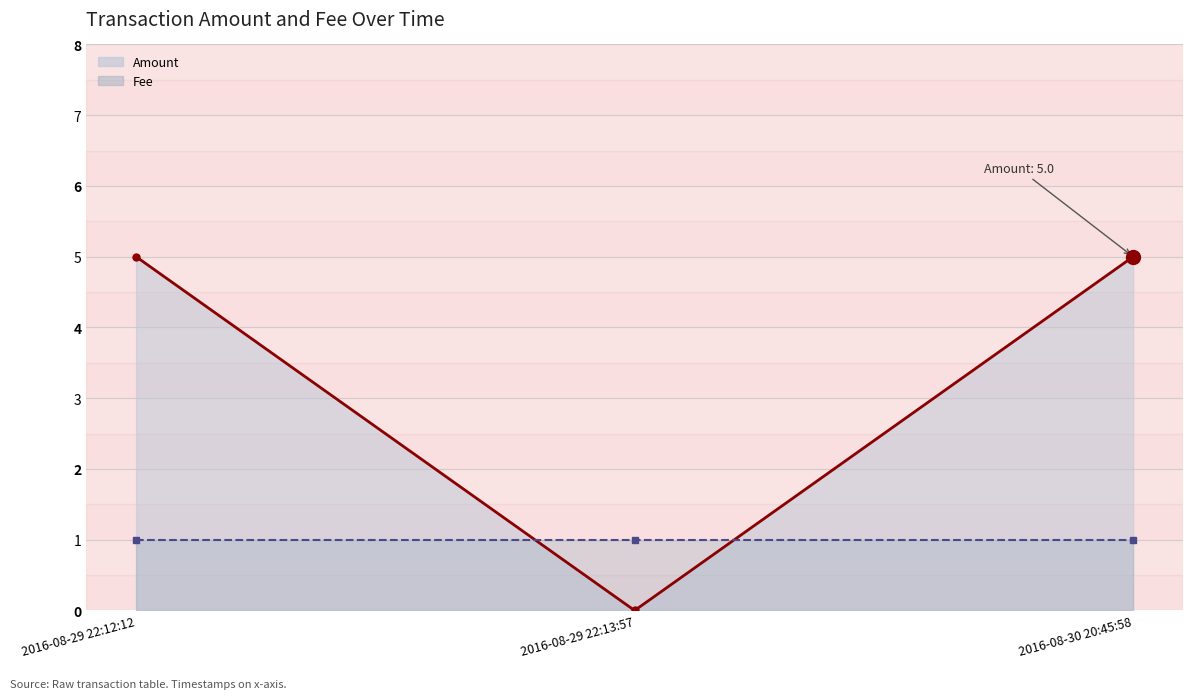

Is it true that Amount equals 2 at 2016-08-30 20:45:58?

False